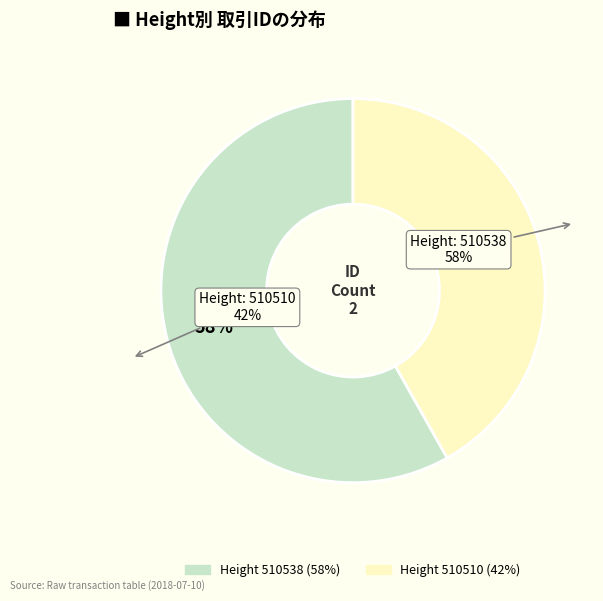

Count the number of slices in the pie.

2